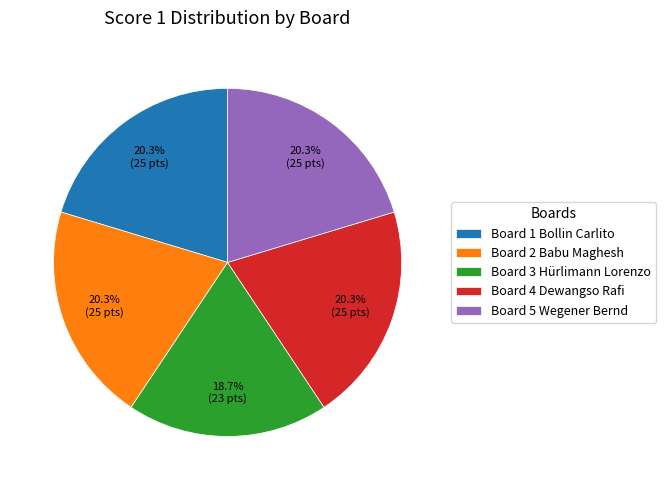

What is the smallest slice in the pie chart?

Board 3 Hürlimann Lorenzo